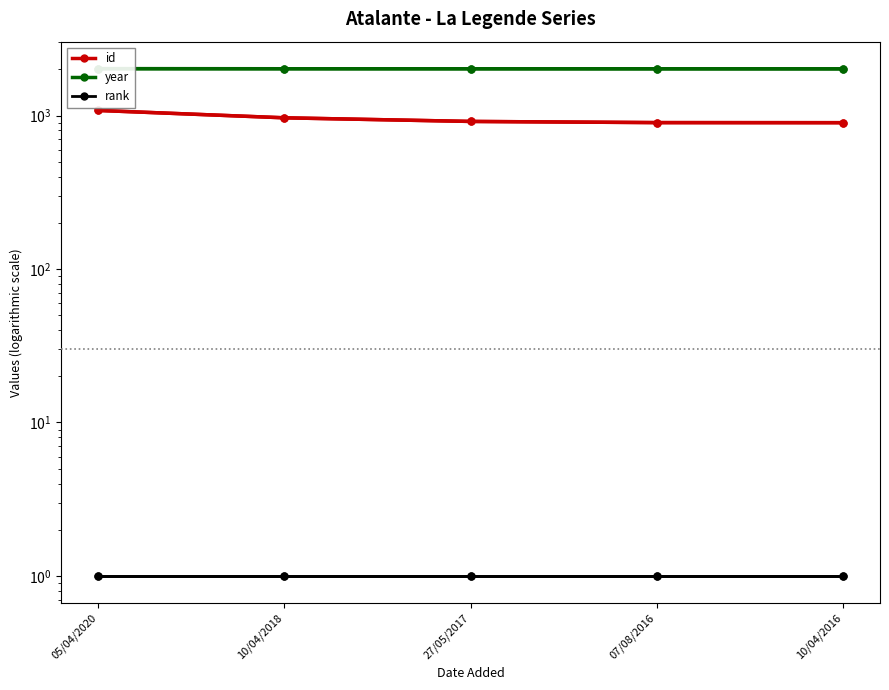

True or false: year and rank intersect in this chart.

False